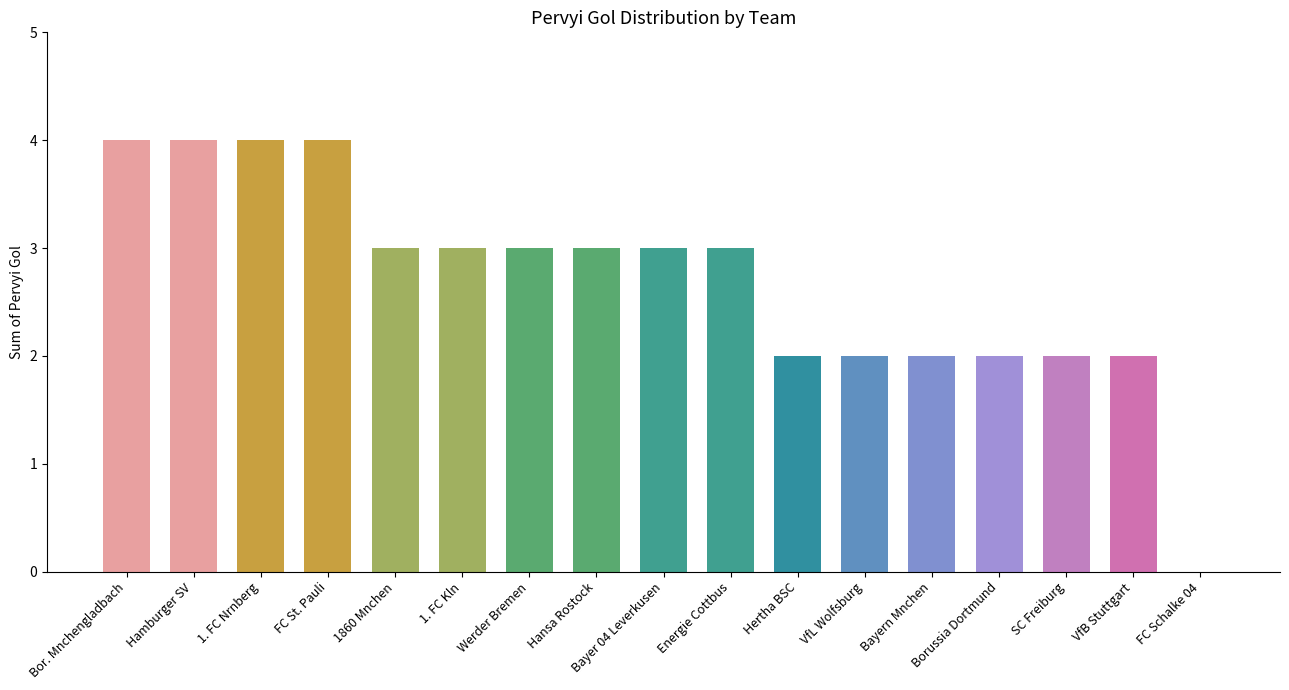

What is the sum of the values at Energie Cottbus and Hansa Rostock?

6